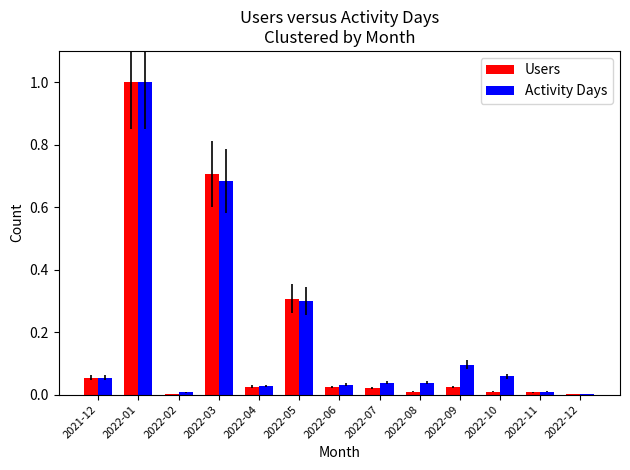

The Users series shows 0.0 at 2022-02. True or false?

True